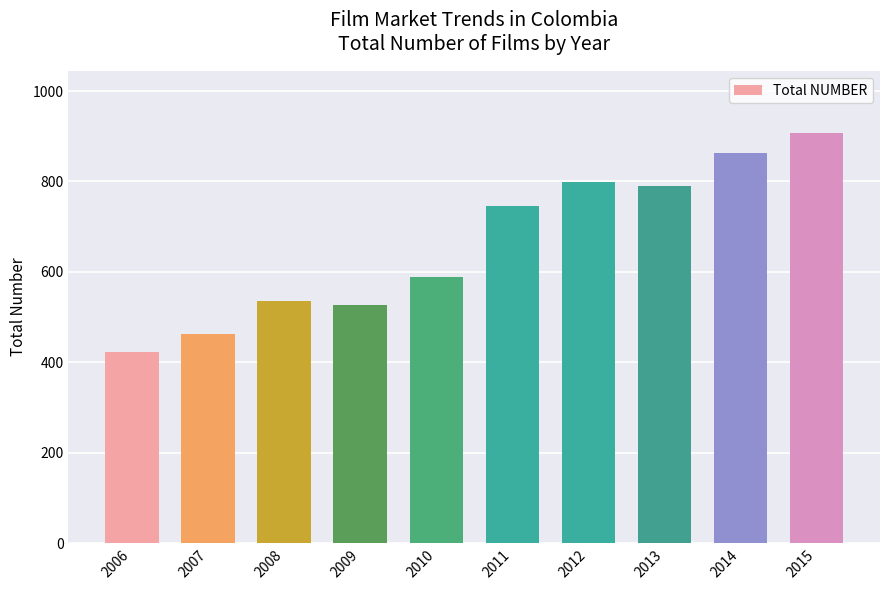

True or false: the data shows 347 at 2010.

False